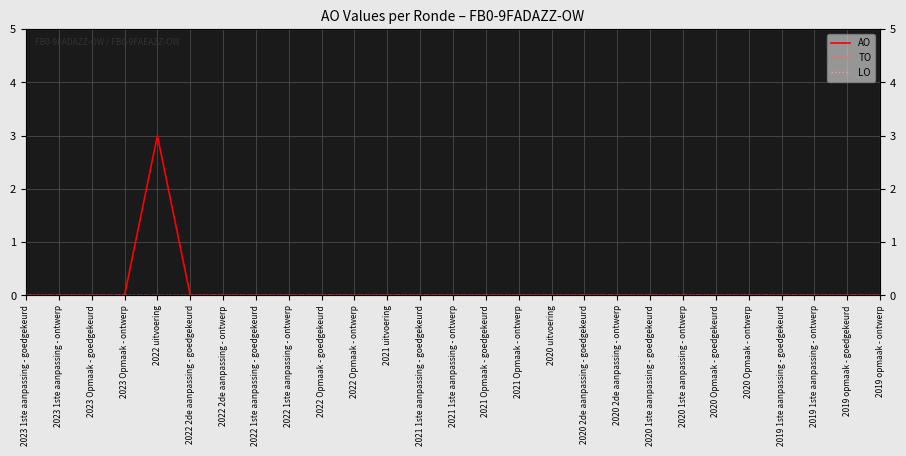

At which category is the sum across all series the highest?

2022 uitvoering